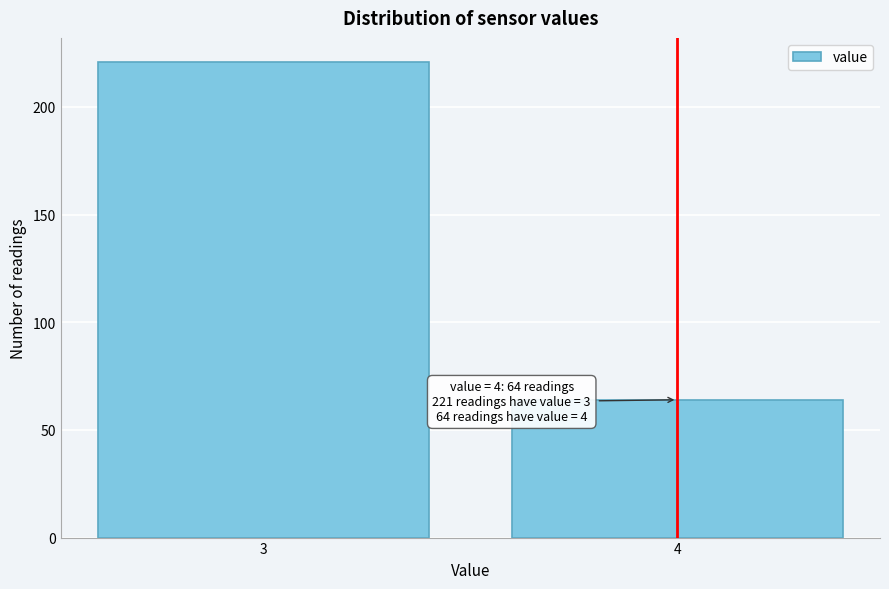

Reading left to right, extract all data points from this chart.

221	64